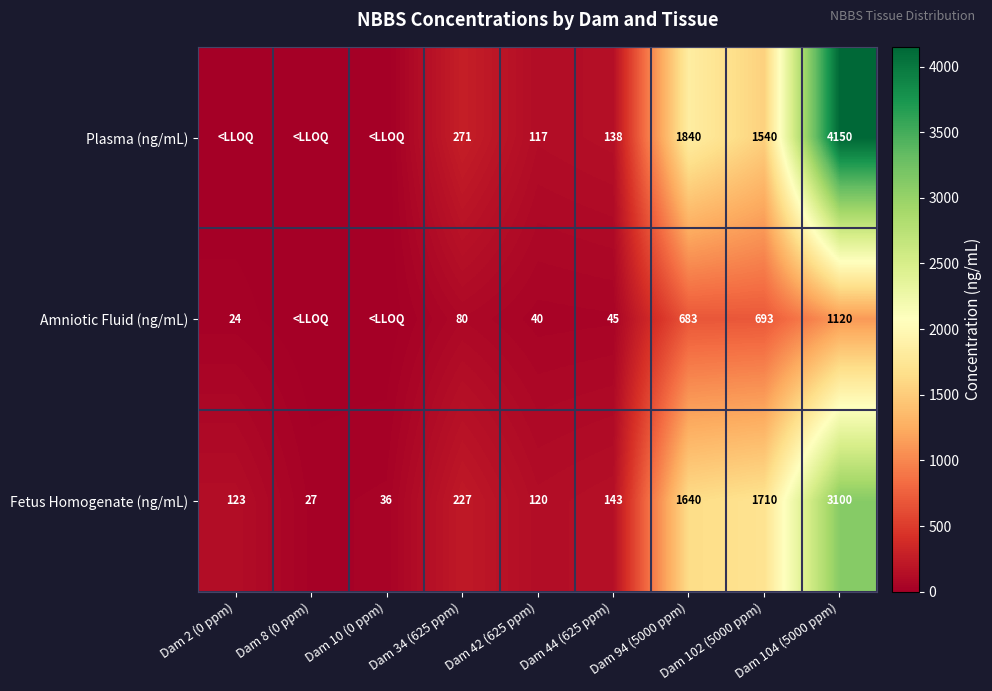

At which category is the sum across all series the highest?

Dam 104 (5000 ppm)